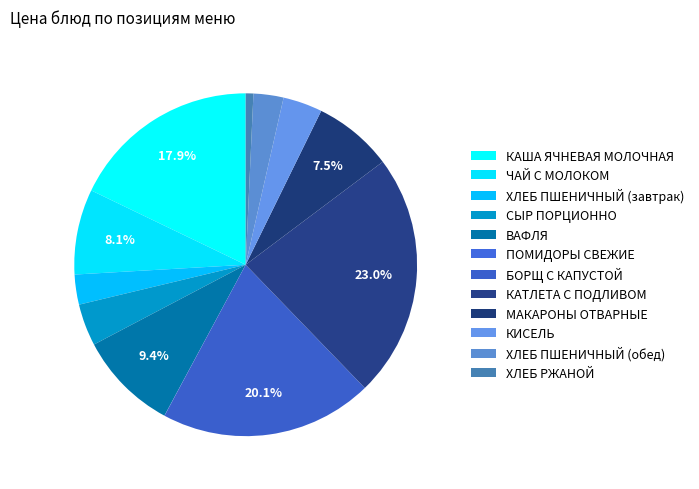

Is there any slice that represents more than half of the pie?

No